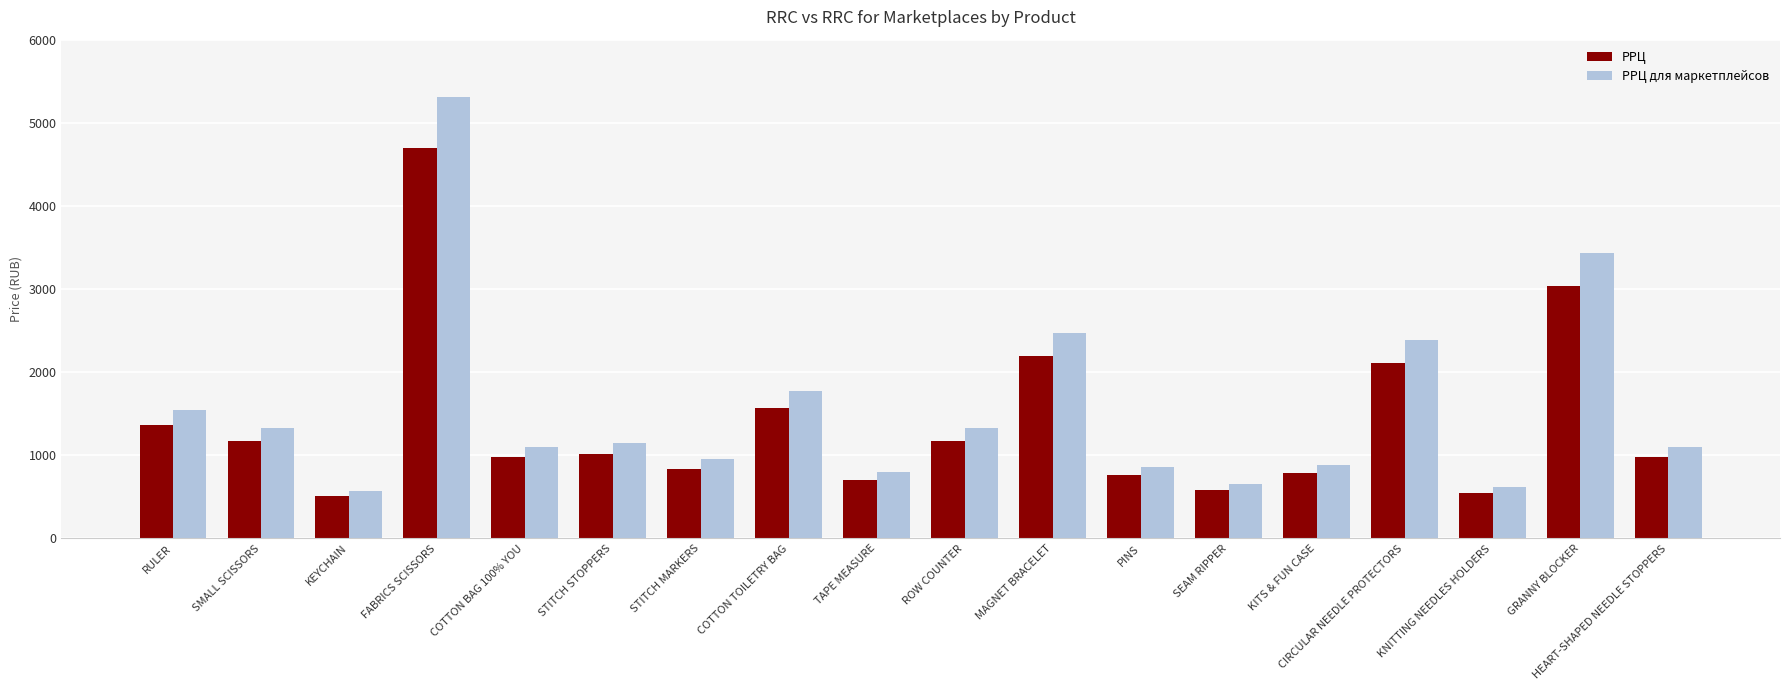

The РРЦ для маркетплейсов series shows 1900 at SMALL SCISSORS. True or false?

False